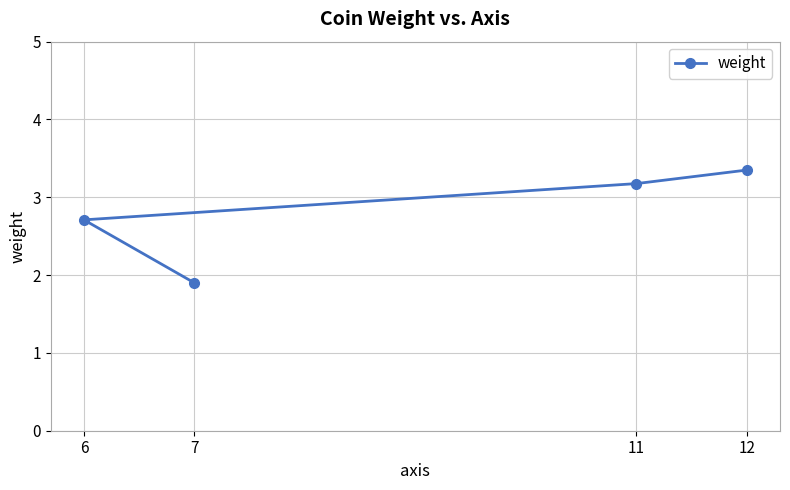

How many lines are shown in the chart?

1